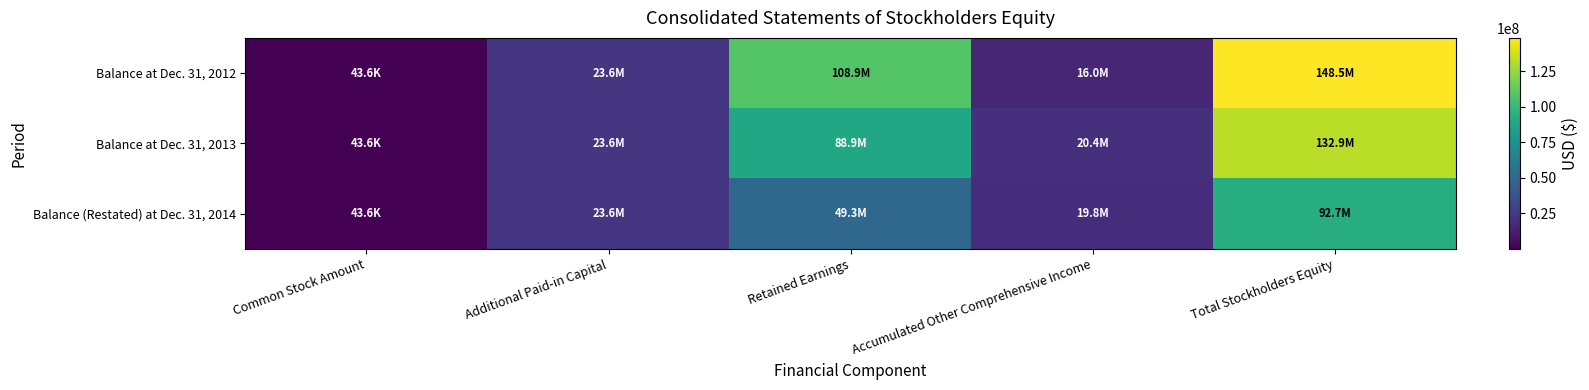

At how many categories does at least one series exceed 87468962?

2